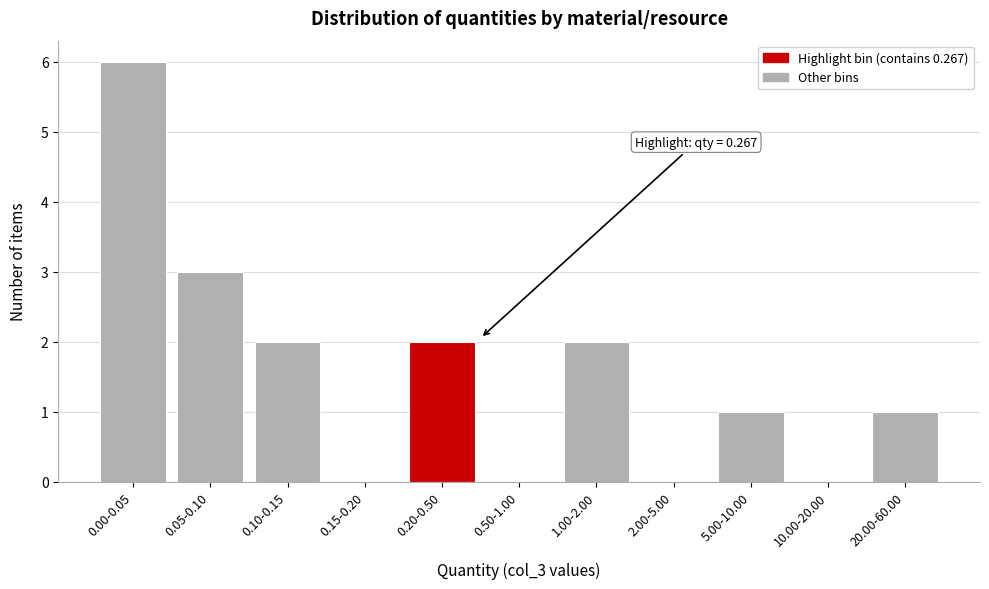

The chart shows a value of -3 at 0.15-0.20. True or false?

False